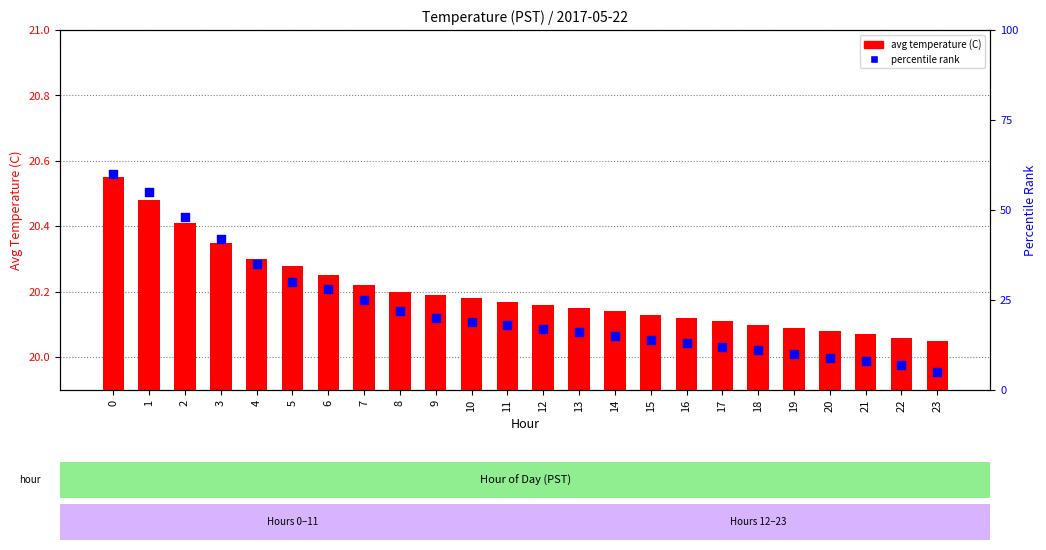

Is the value of avg temperature (C) at 17 greater than the value of percentile rank at 4?

No